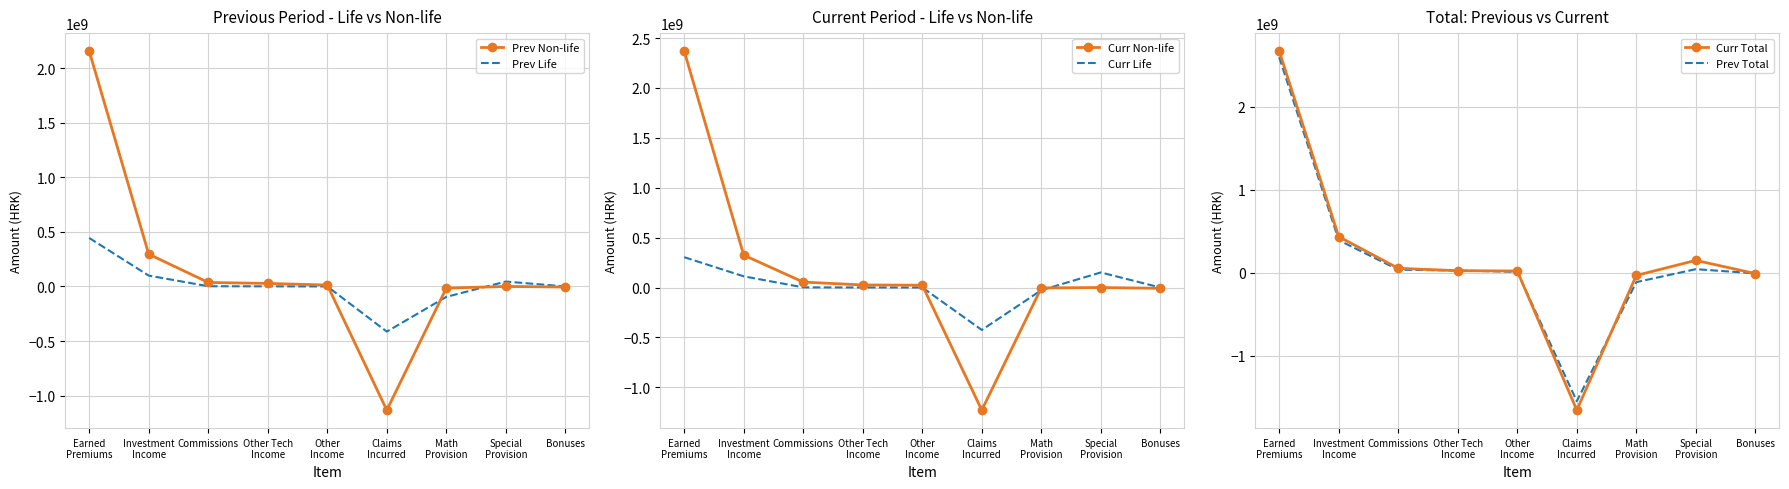

How many values in the Curr Non-life series exceed 23018683?

5